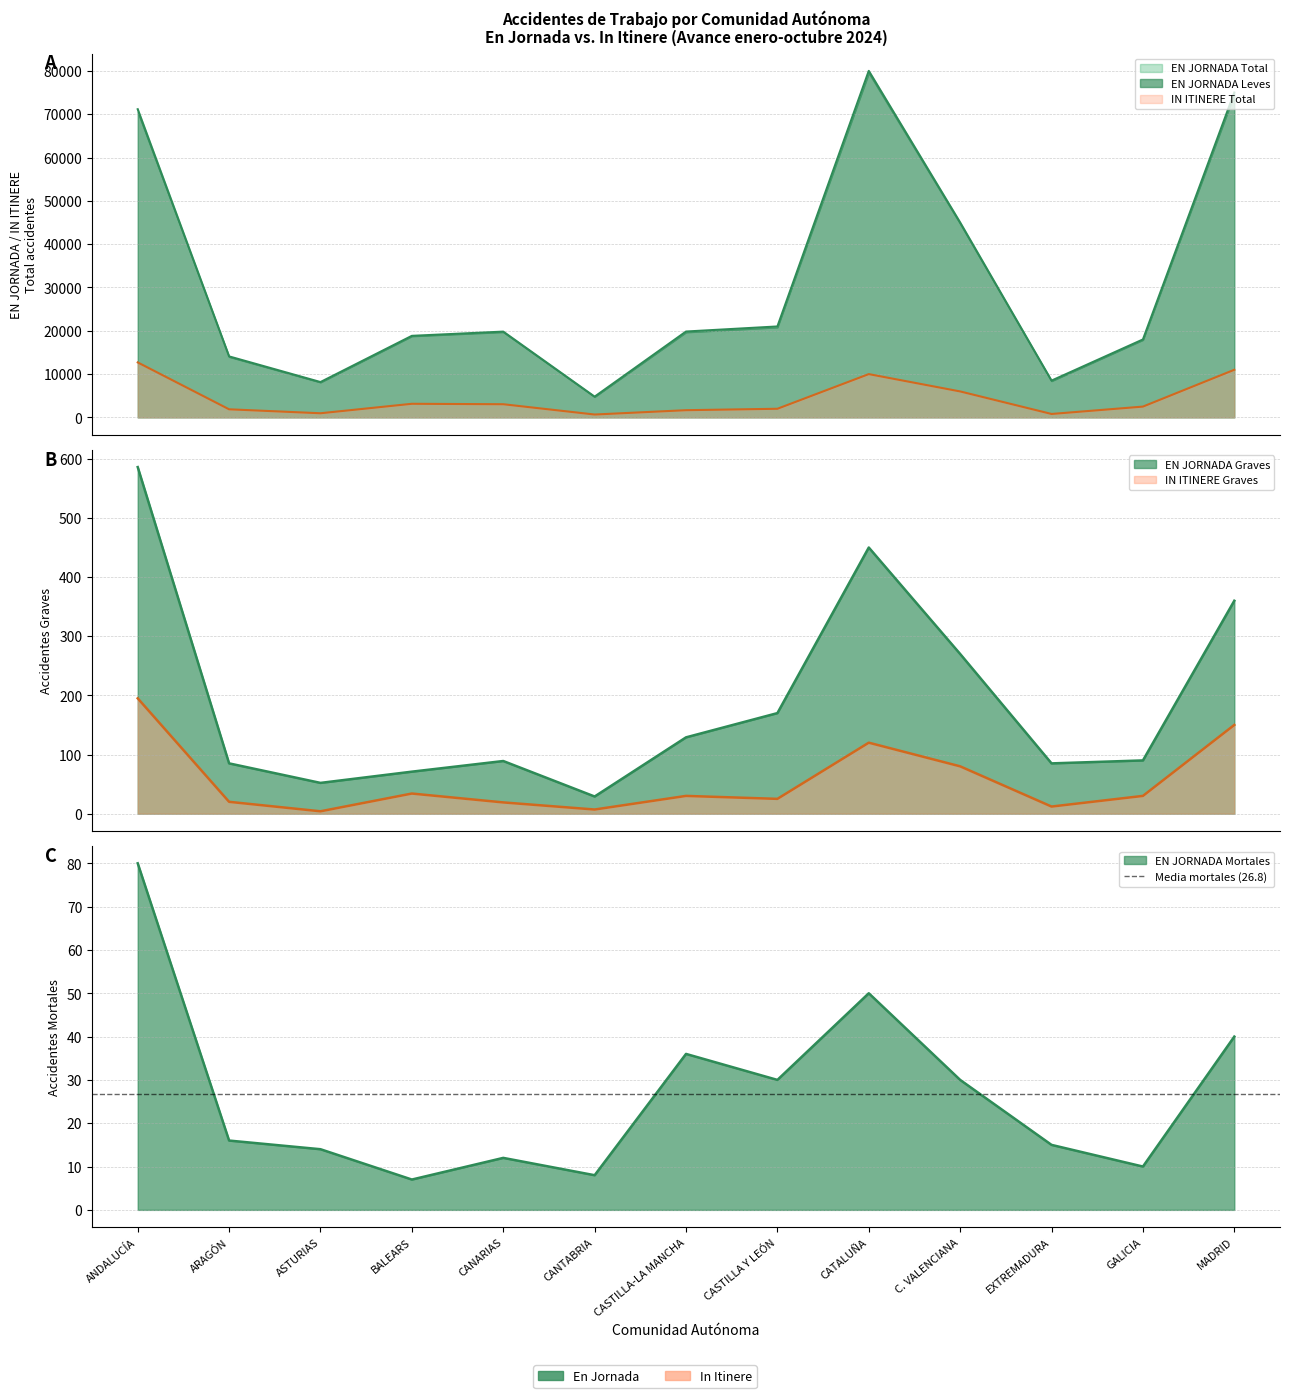

Read the EN JORNADA Graves value at BALEARS.

71